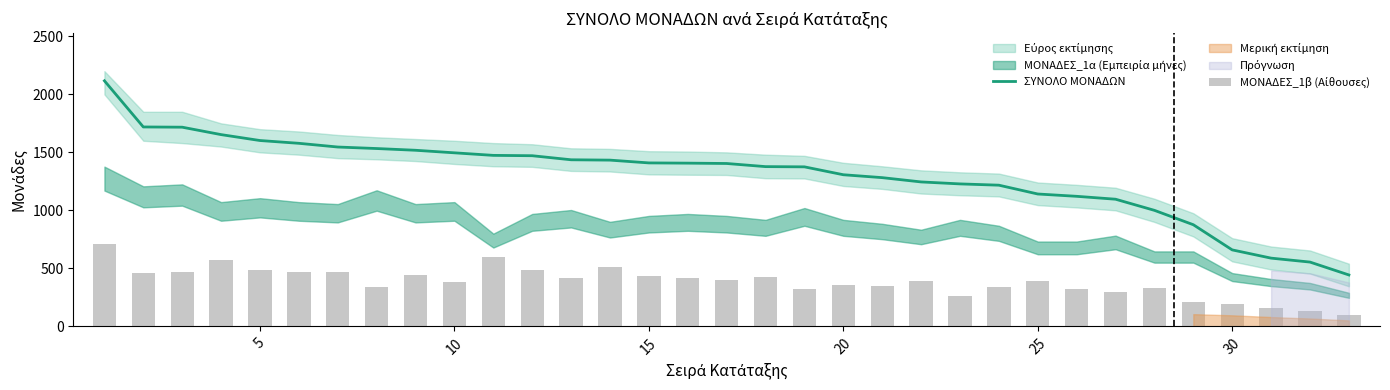

What is the maximum value for ΣΥΝΟΛΟ ΜΟΝΑΔΩΝ?

2117